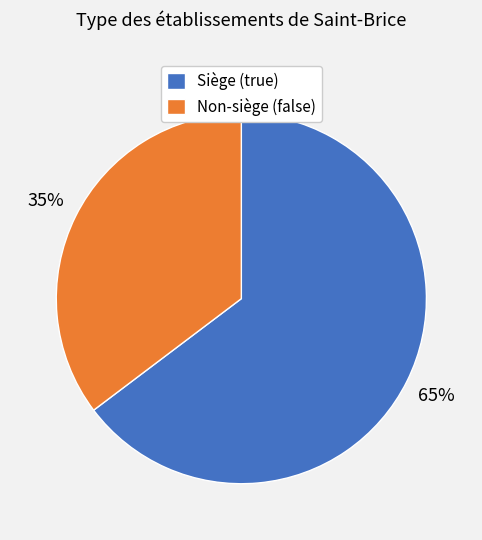

How many slices are in this pie chart?

2